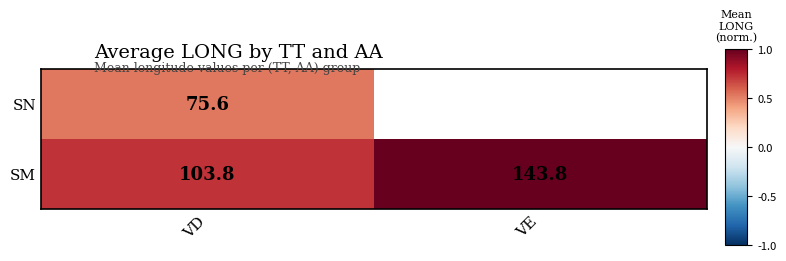

At VD, list the series in order from largest to smallest.

SM, SN